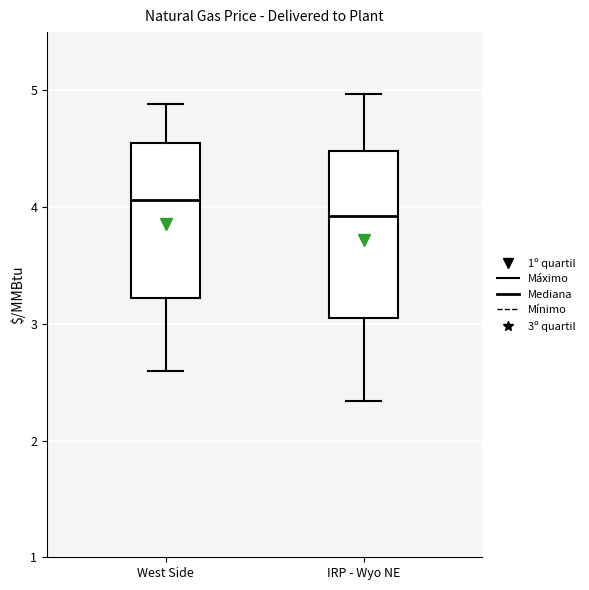

Reading left to right, read every box against the y-axis: the position of its median line, the range the box covers, and the ends of its whiskers. The values are not printed on the chart, so give them approximately, as read against the axis.

West Side: median 4.1, box 3.2 to 4.6, whiskers 2.6 to 4.9
IRP - Wyo NE: median 3.9, box 3.1 to 4.5, whiskers 2.3 to 5.0